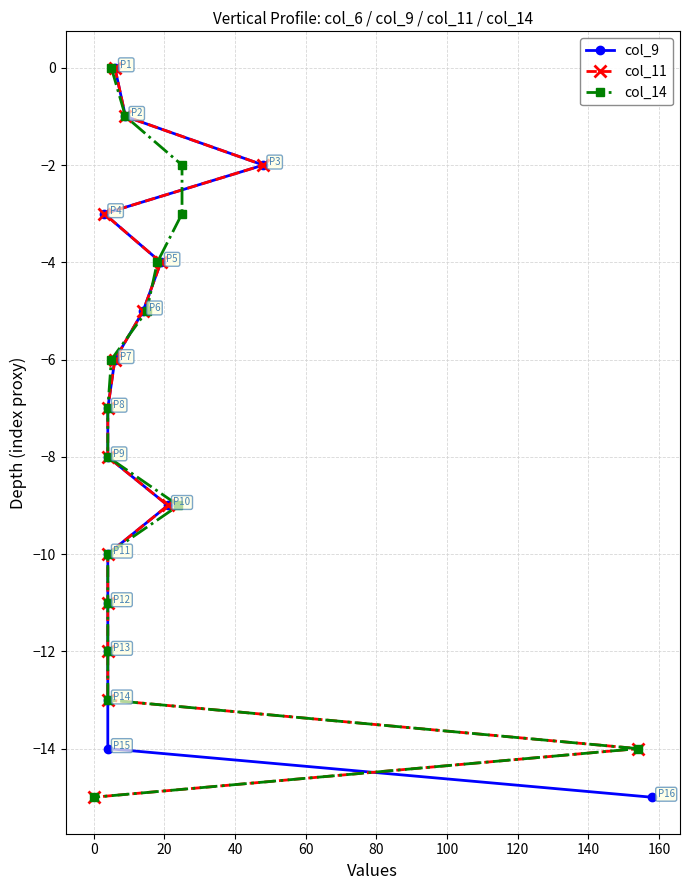

What are all the series names shown in the legend?

col_9, col_11, col_14